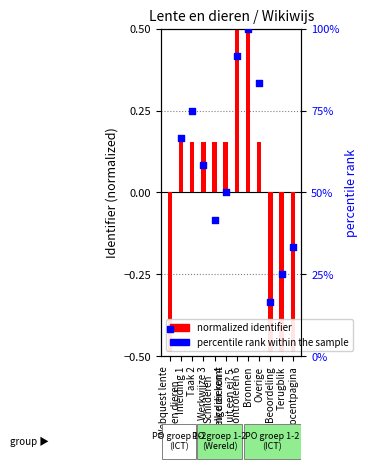

At how many categories does at least one series exceed 79?

3